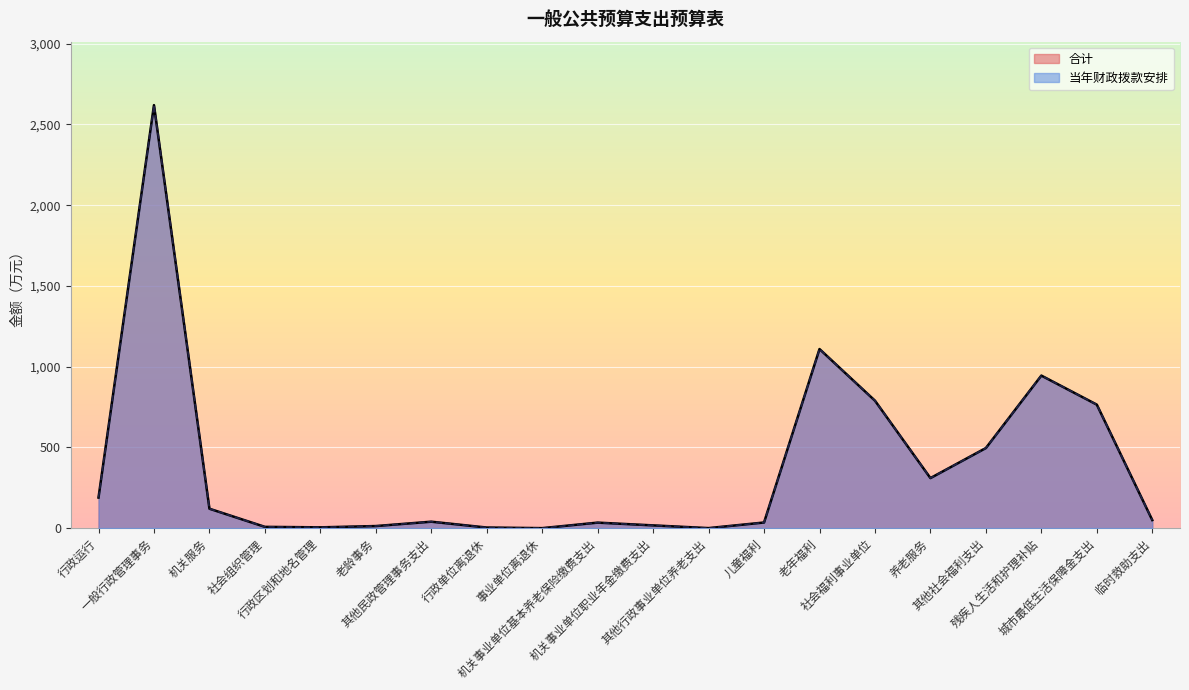

How many data points in 合计 are above 50?

9